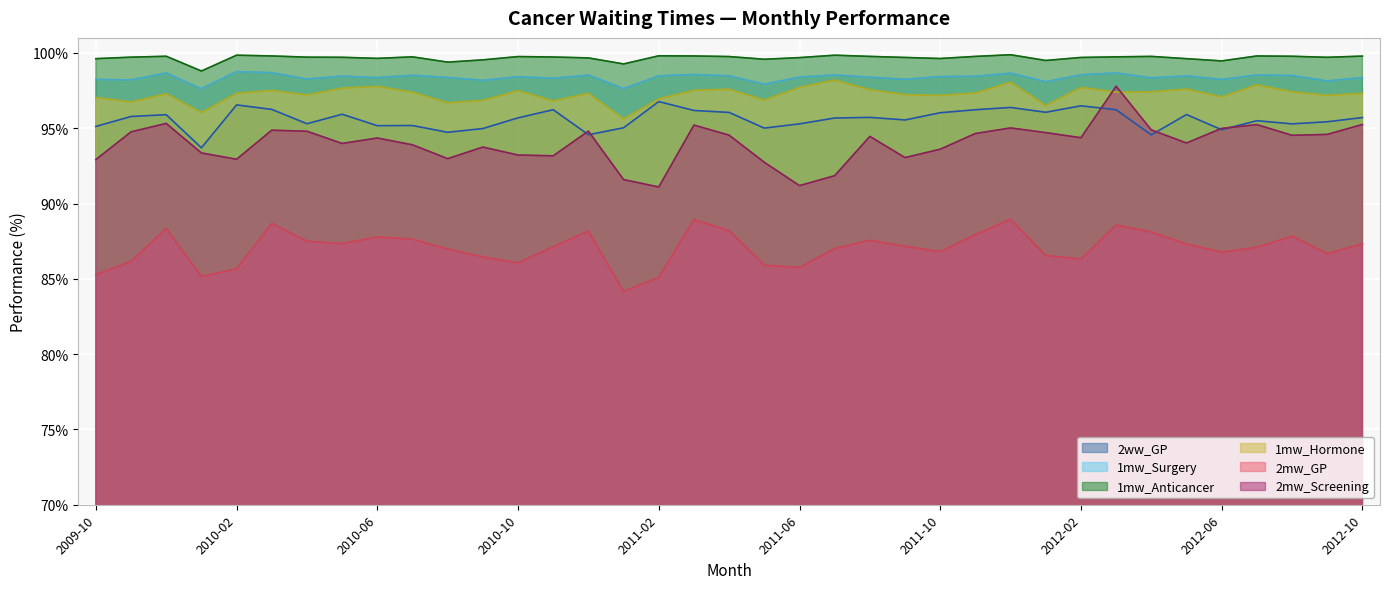

What is the difference between the maximum and minimum values in the 2mw_GP series?

4.8